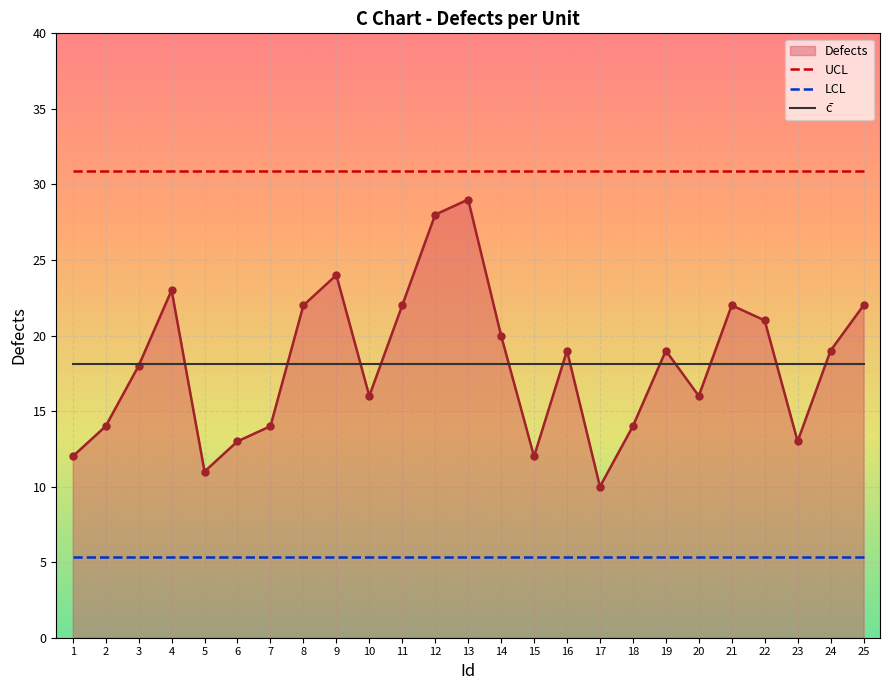

What is the sum of all LCL values?

133.7